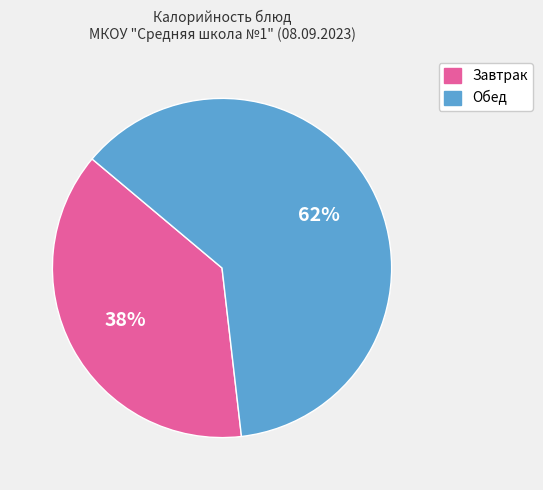

Is there any slice that represents more than half of the pie?

Yes